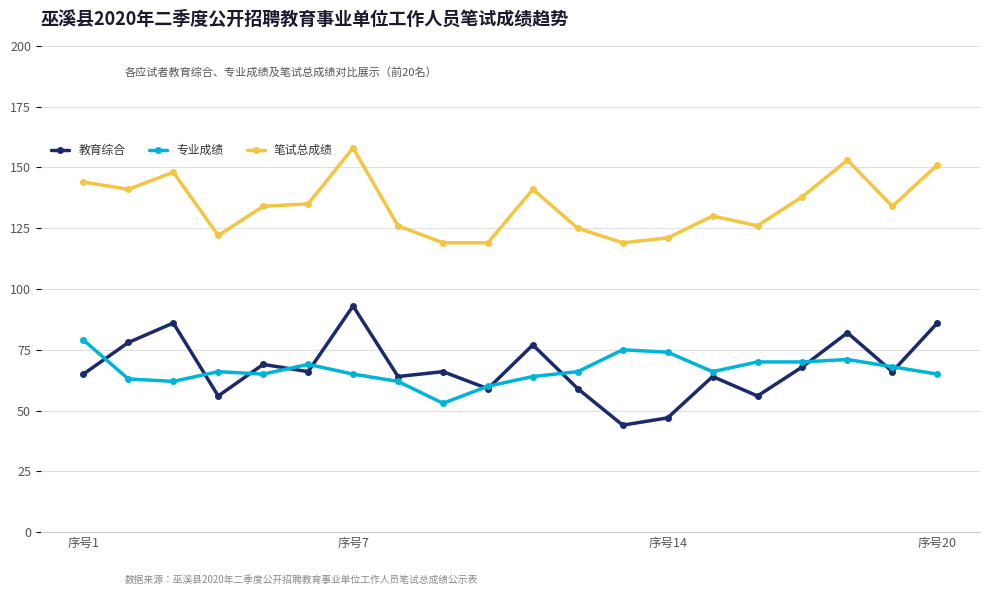

Which series has the largest range (max minus min)?

教育综合